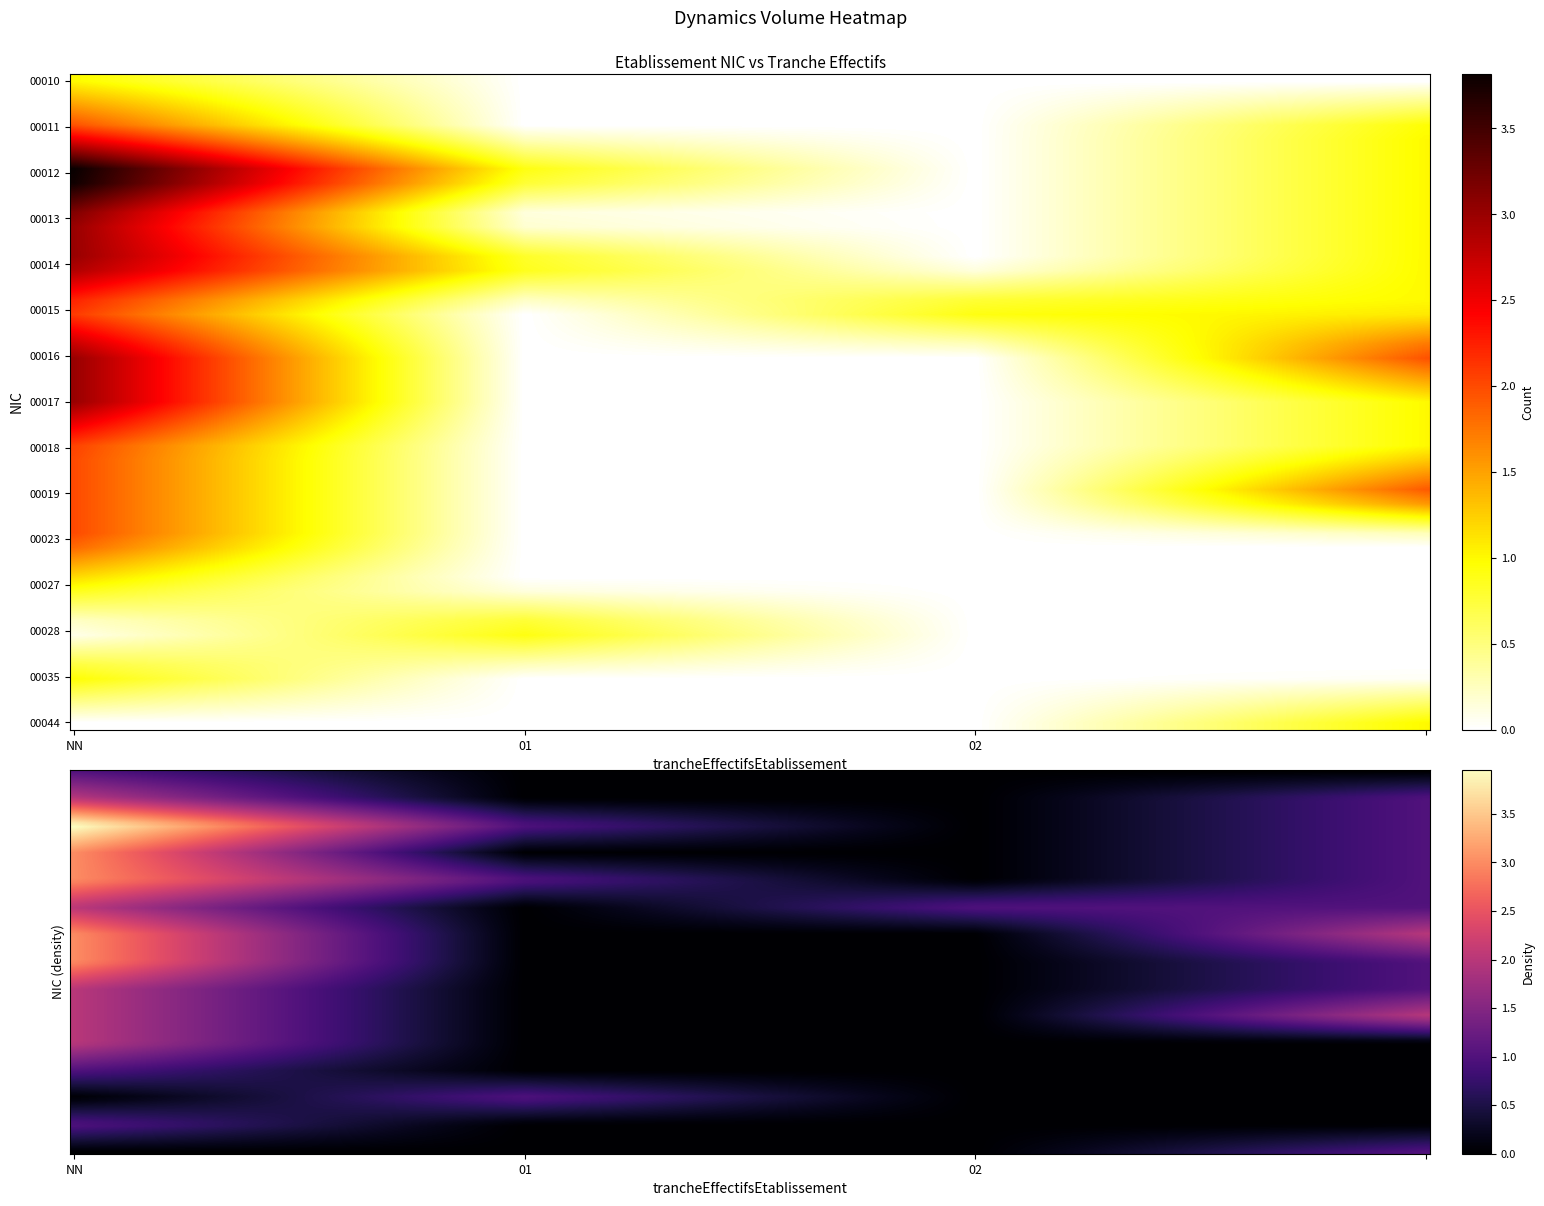

Rank the series by their maximum value, from lowest to highest.

00010, 00027, 00028, 00035, 00044, 00011, 00015, 00018, 00019, 00023, 00013, 00014, 00016, 00017, 00012